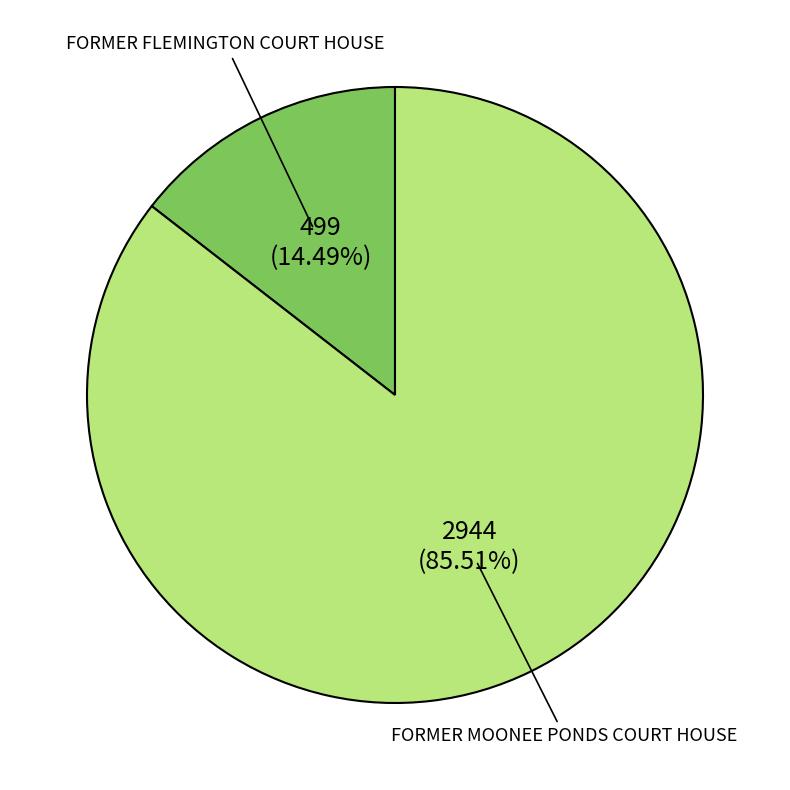

Is there any slice that represents more than half of the pie?

Yes